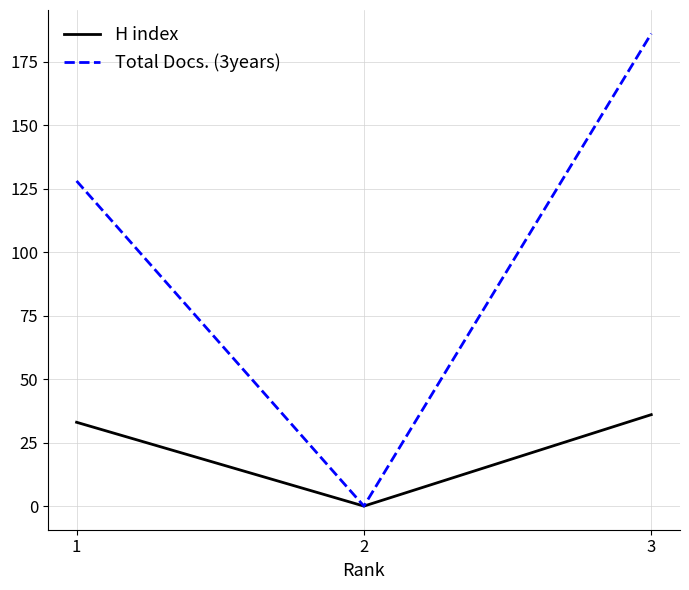

Rank the series at 3 from highest to lowest value.

Total Docs. (3years), H index